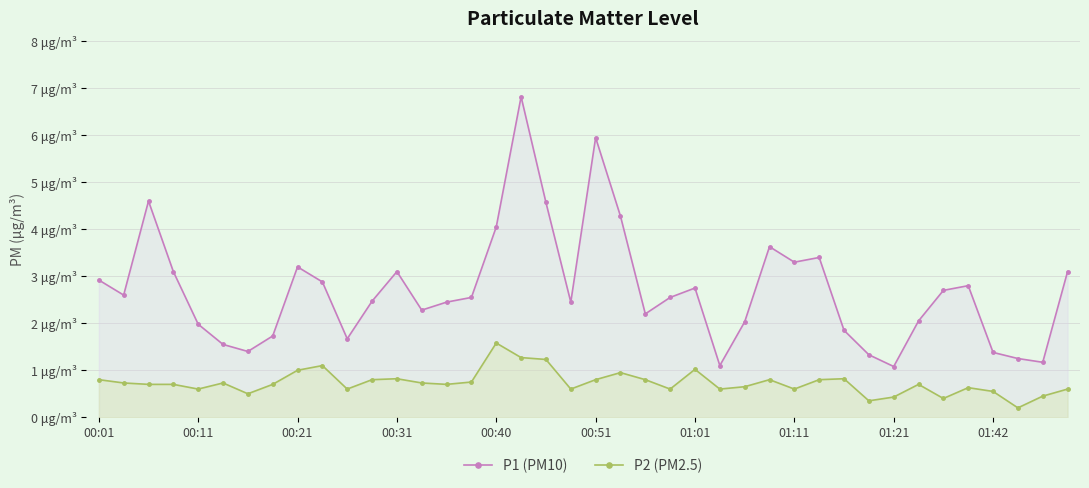

Reading right to left, list all the values displayed in this chart.

P1 (PM10): 3.1	1.2	1.2	1.4	2.8	2.7	2.0	1.1	1.3	1.9	3.4	3.3	3.6	2.0	1.1	2.8	2.5	2.2	4.3	6.0	2.5	4.6	6.8	4.0	2.5	2.5	2.3	3.1	2.5	1.7	2.9	3.2	1.7	1.4	1.6	2.0	3.1	4.6	2.6	2.9
P2 (PM2.5): 0.6	0.5	0.2	0.6	0.6	0.4	0.7	0.4	0.3	0.8	0.8	0.6	0.8	0.7	0.6	1.0	0.6	0.8	0.9	0.8	0.6	1.2	1.3	1.6	0.8	0.7	0.7	0.8	0.8	0.6	1.1	1.0	0.7	0.5	0.7	0.6	0.7	0.7	0.7	0.8